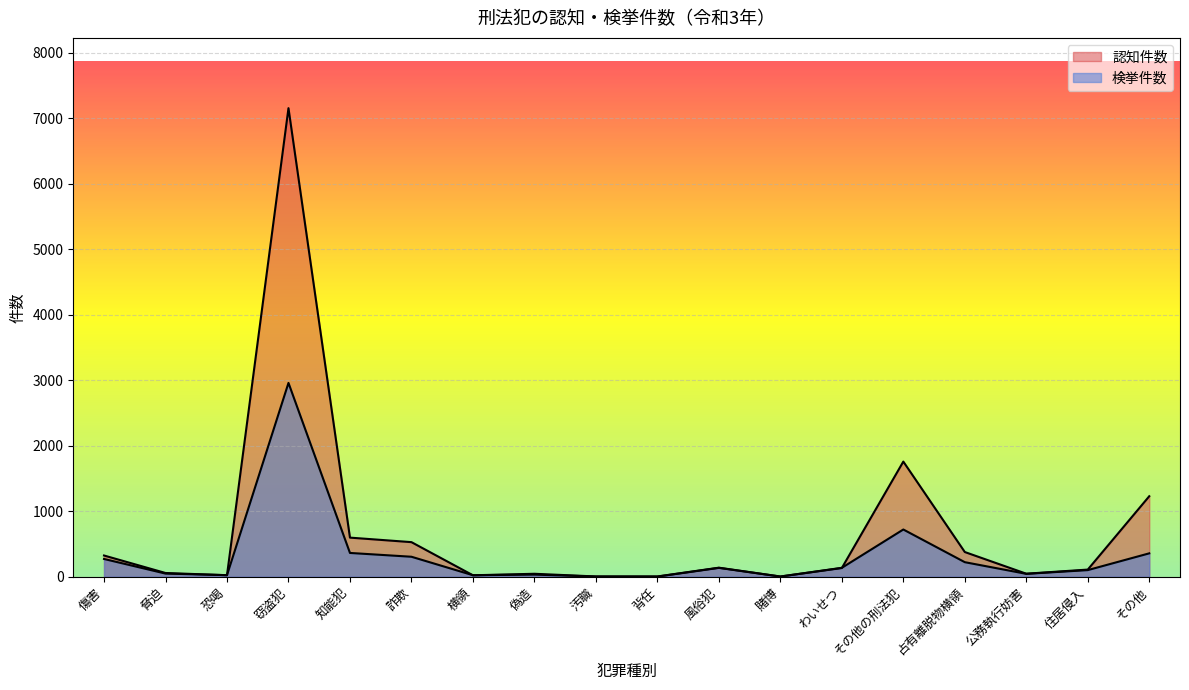

Rank the series at 傷害 from highest to lowest value.

認知件数, 検挙件数